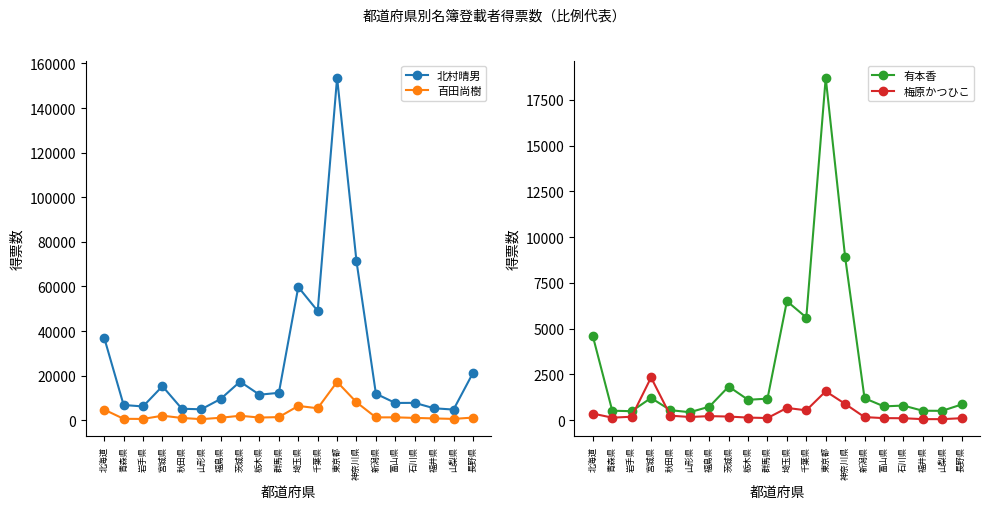

How many times do 有本香 and 百田尚樹 cross each other?

2